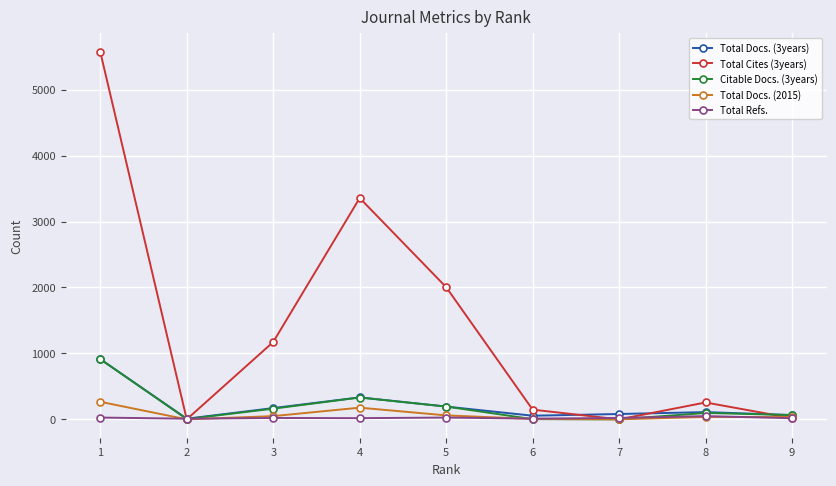

Is the value of Citable Docs. (3years) at 6 greater than the value of Total Cites (3years) at 4?

No